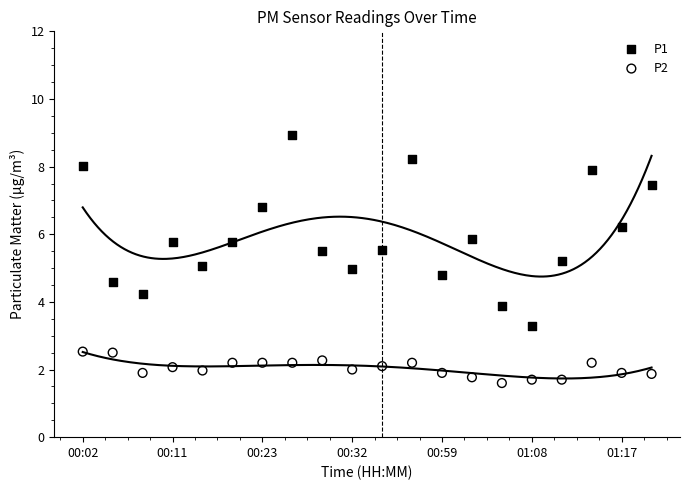

Which series reaches the maximum Y coordinate?

P1